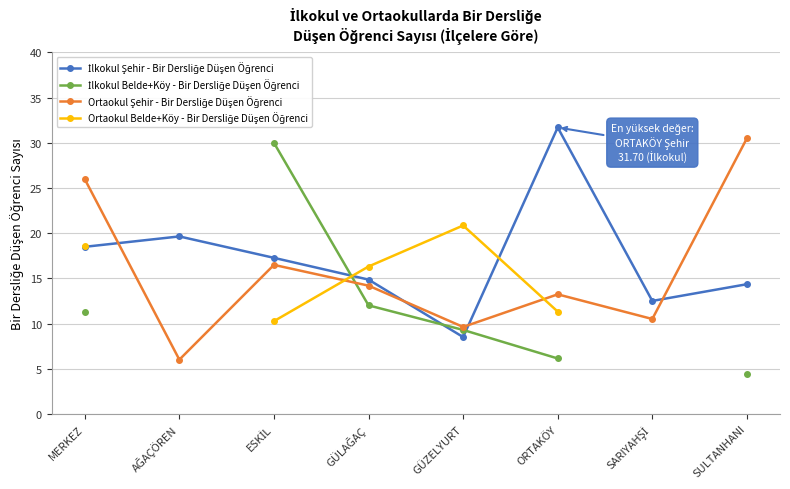

True or false: İlkokul Belde+Köy - Bir Dersliğe Düşen Öğrenci has more than 1 interior local peaks.

False